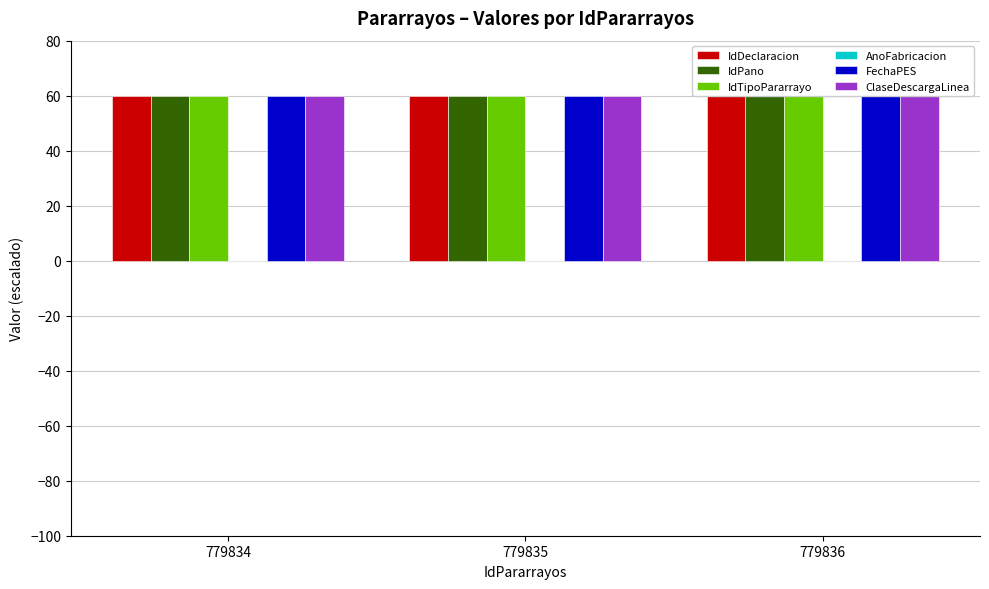

The value of IdTipoPararrayo at 779835 is 96. True or false?

False